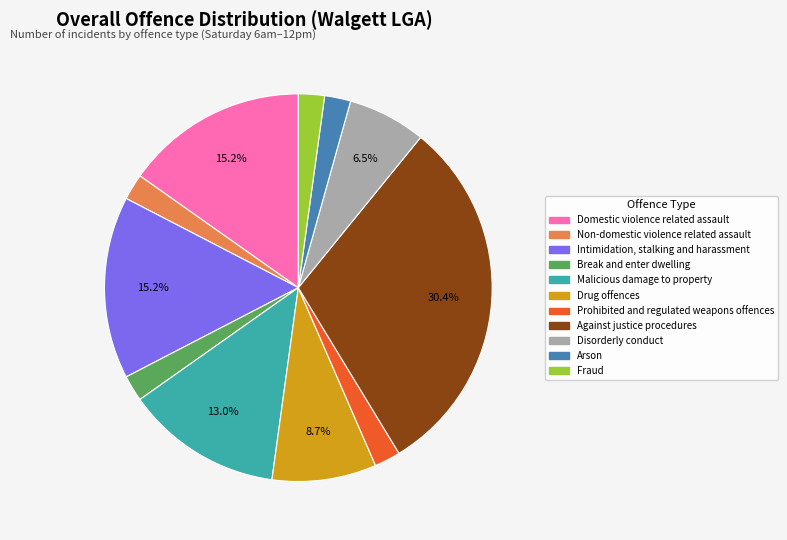

Is there a majority slice in this chart?

No